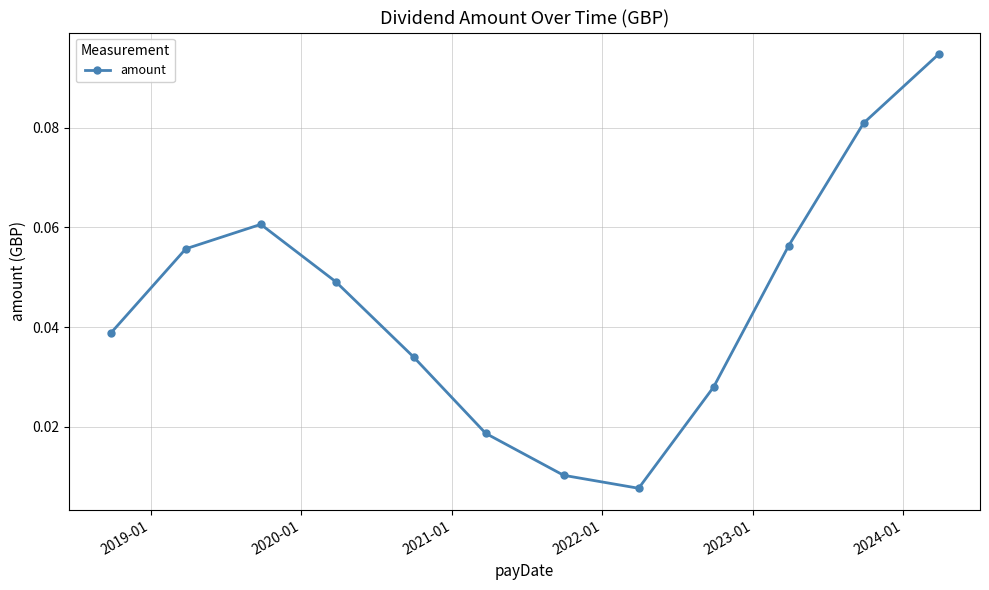

How many interior local valleys (lower than both neighbors) does the data have?

1